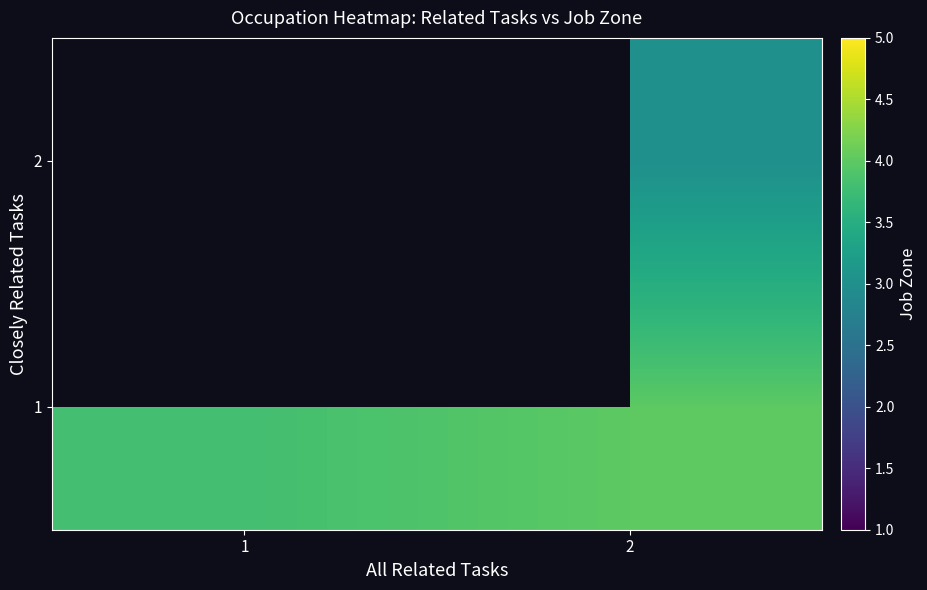

At which category is the sum across all series the highest?

2